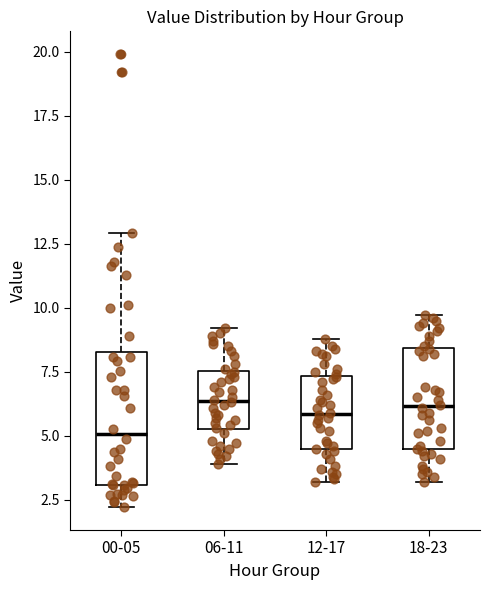

Reading left to right, read every box against the y-axis: the position of its median line, the range the box covers, and the ends of its whiskers. The values are not printed on the chart, so give them approximately, as read against the axis.

00-05: median 5.0, box 3.0 to 8.5, whiskers 2.0 to 13.0
06-11: median 6.5, box 5.5 to 7.5, whiskers 4.0 to 9.0
12-17: median 6.0, box 4.5 to 7.5, whiskers 3.0 to 9.0
18-23: median 6.0, box 4.5 to 8.5, whiskers 3.0 to 9.5